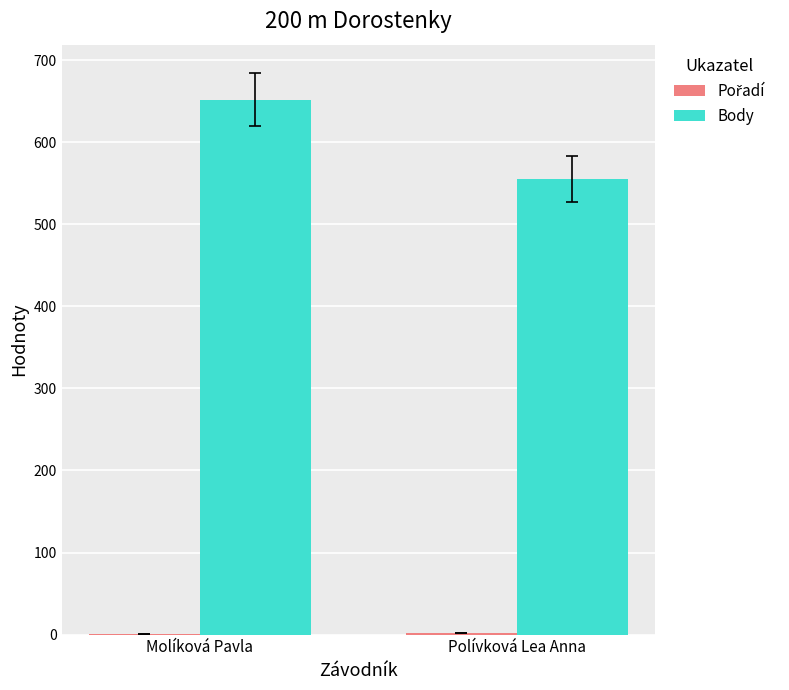

The Body series shows 652 at Molíková Pavla. True or false?

True